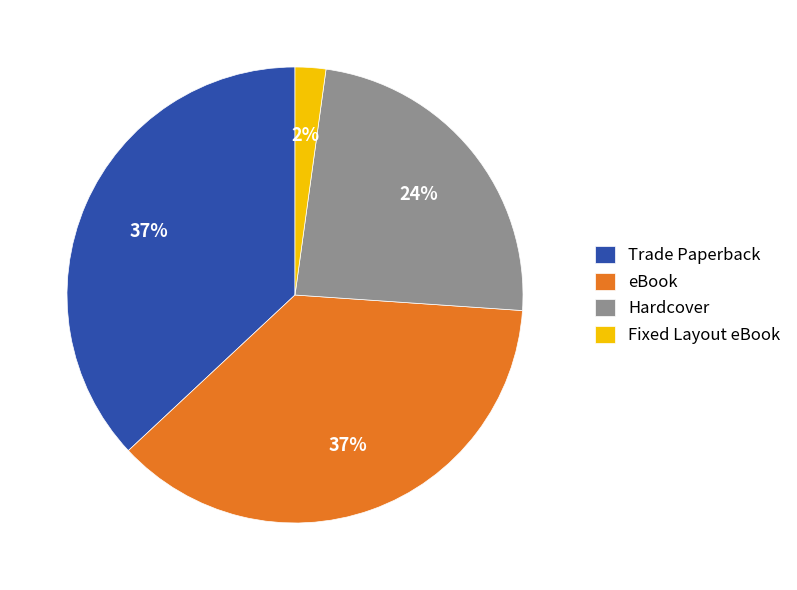

Between Fixed Layout eBook and eBook, which is larger?

eBook